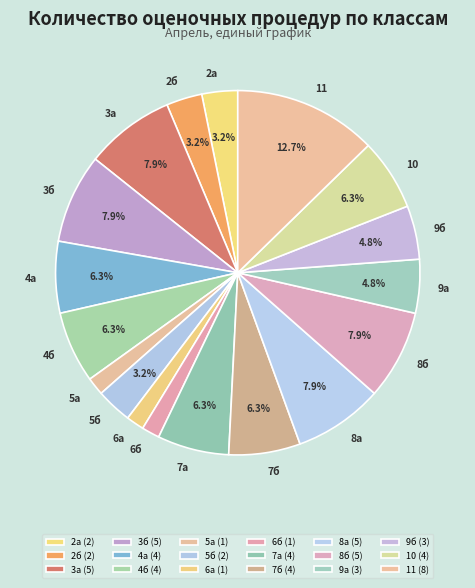

What is the largest slice in the pie chart?

11